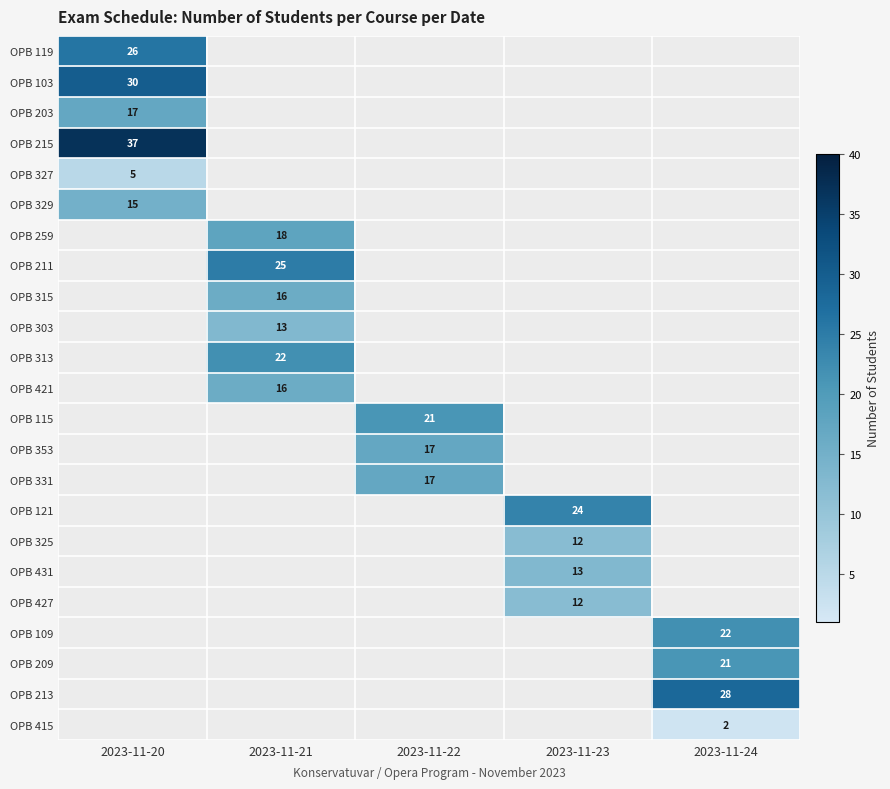

List the labels in order of OPB 209 value, smallest first.

2023-11-20, 2023-11-21, 2023-11-22, 2023-11-23, 2023-11-24